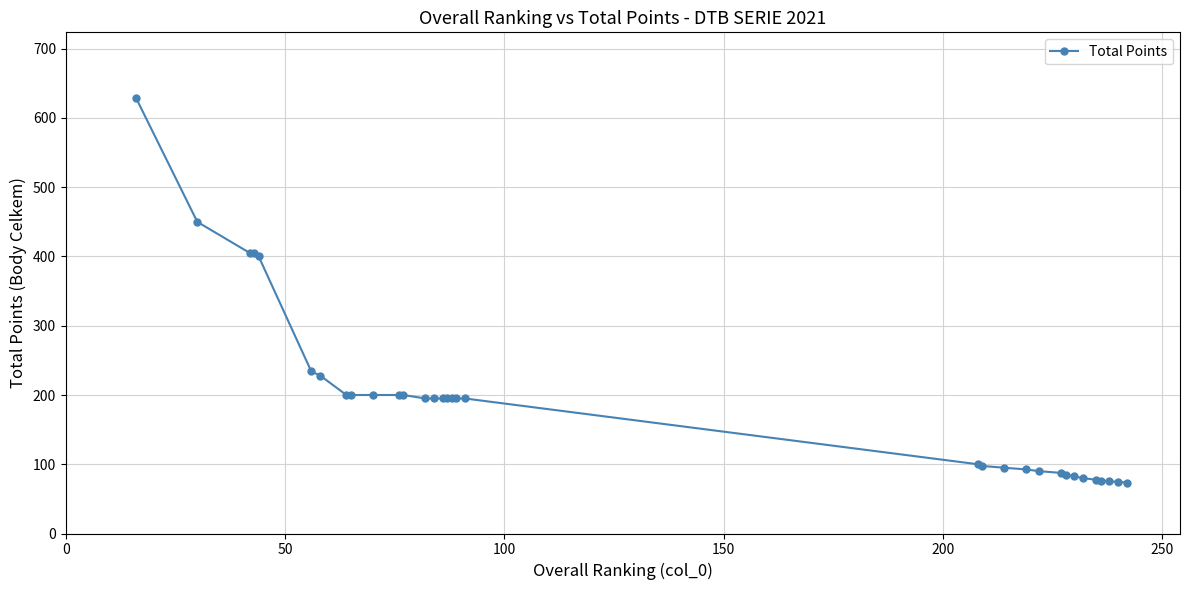

What is the difference between the maximum and minimum values?

555.8